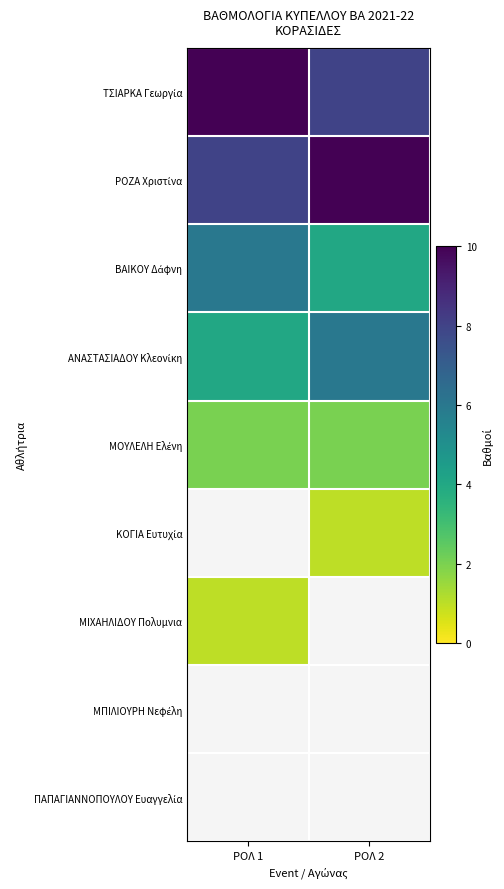

The ΤΣΙΑΡΚΑ Γεωργία series shows 3.0 at ΡΟΛ 1. True or false?

False